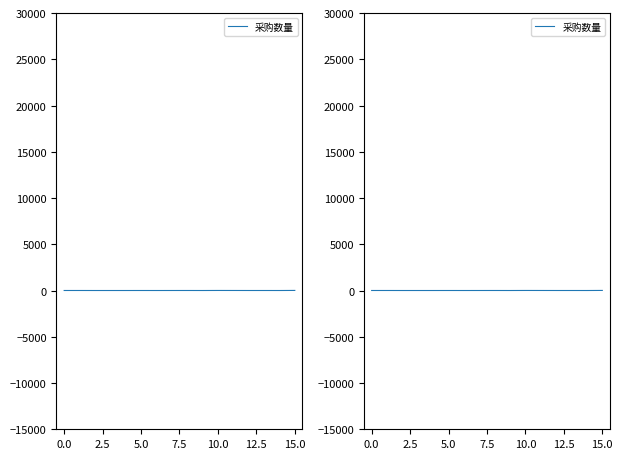

True or false: the data shows 1 at 5.0.

False